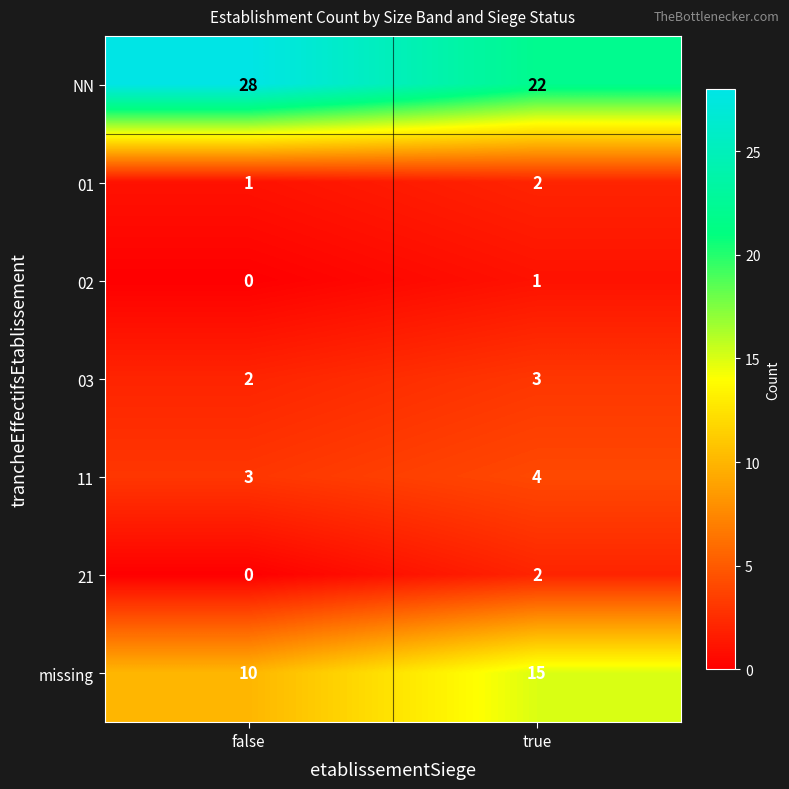

Which series changed the most between false and true?

NN